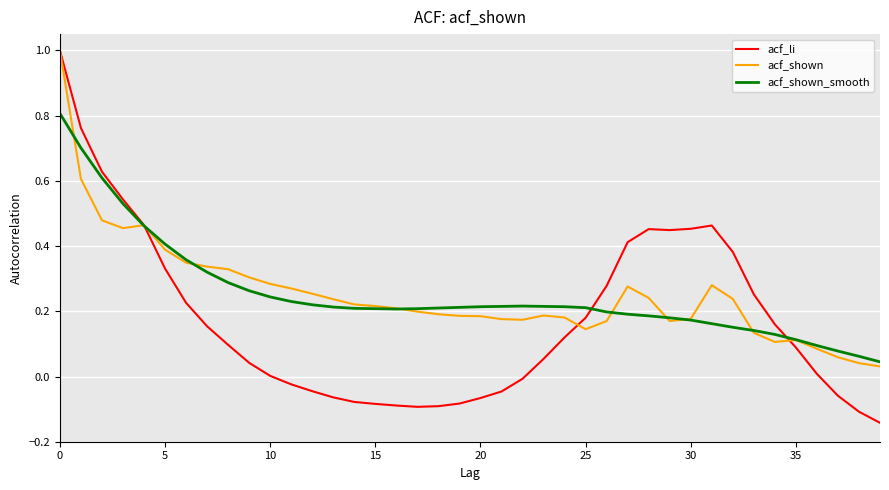

Which series has the largest range (max minus min)?

acf_li